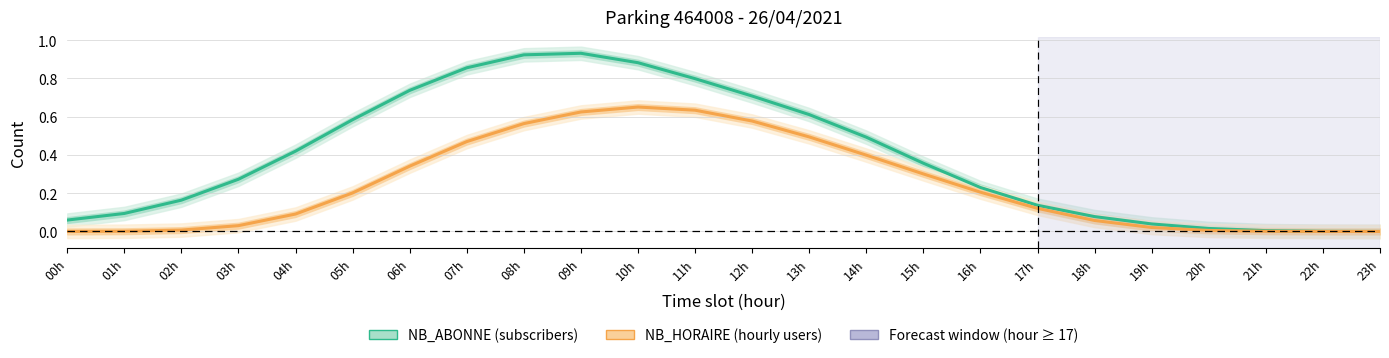

The NB_HORAIRE (hourly users) series shows 1.0 at 08h. True or false?

False